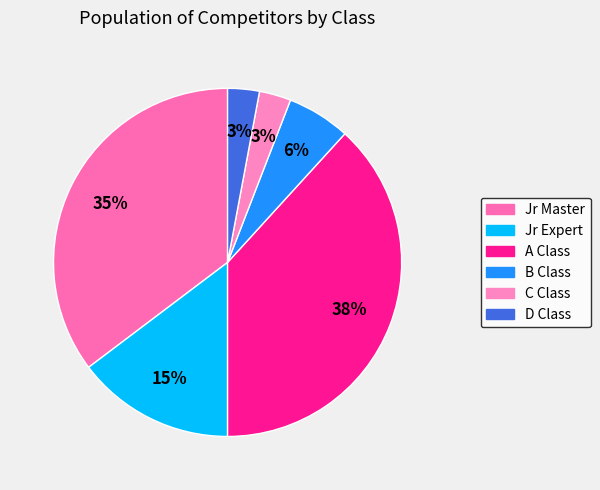

True or false: B Class accounts for 6% of the total.

True